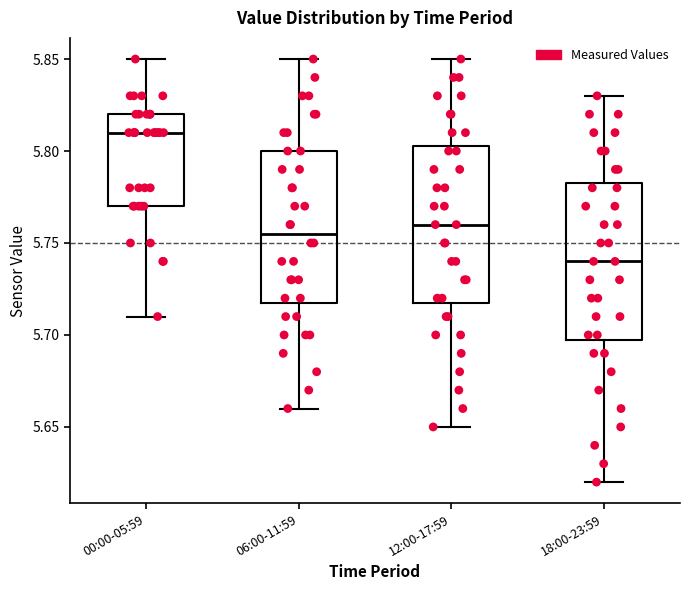

Reading left to right, read every box against the y-axis: the position of its median line, the range the box covers, and the ends of its whiskers. The values are not printed on the chart, so give them approximately, as read against the axis.

00:00-05:59: median 5.810, box 5.770 to 5.820, whiskers 5.710 to 5.850
06:00-11:59: median 5.755, box 5.720 to 5.800, whiskers 5.660 to 5.850
12:00-17:59: median 5.760, box 5.720 to 5.805, whiskers 5.650 to 5.850
18:00-23:59: median 5.740, box 5.700 to 5.785, whiskers 5.620 to 5.830